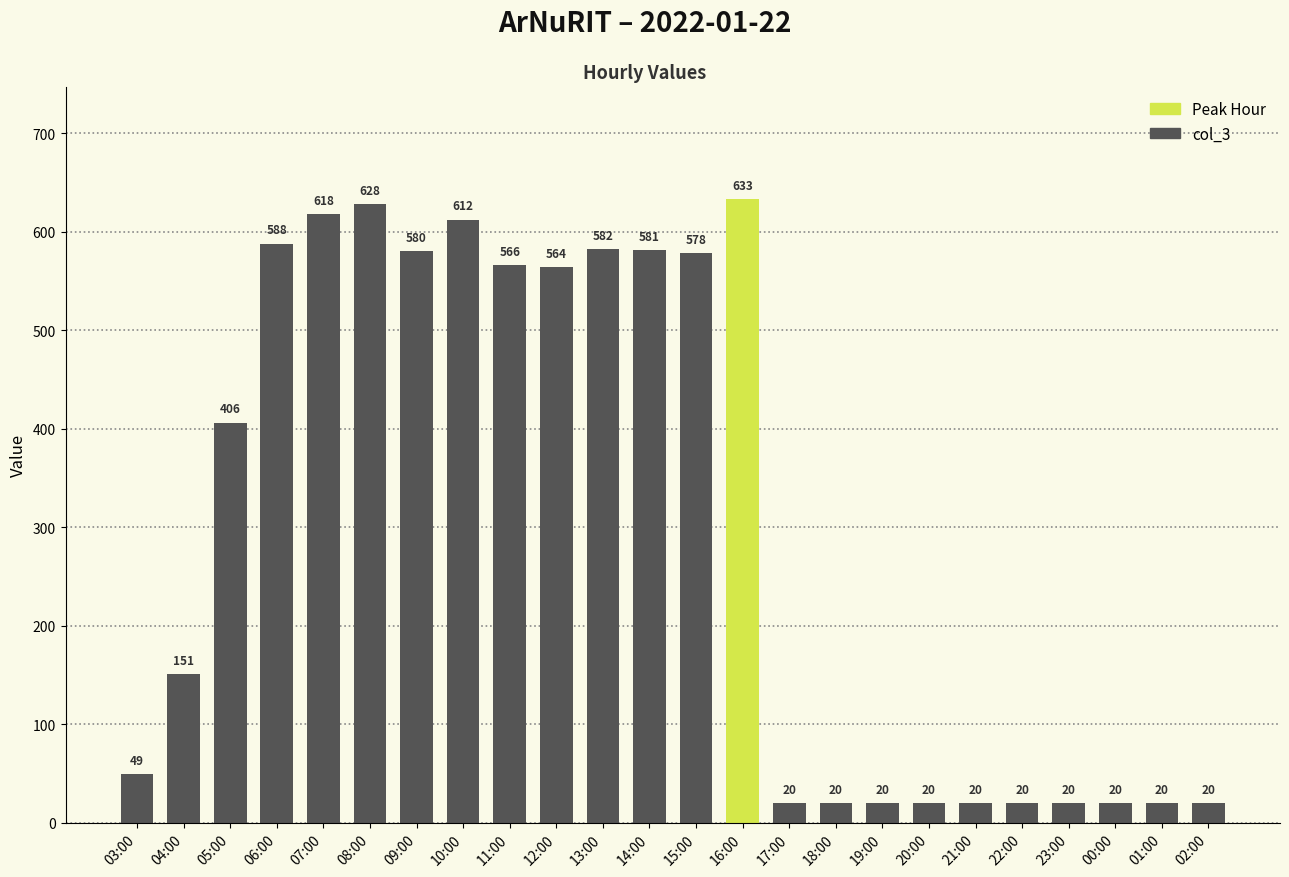

What is the ratio of the value at 06:00 to the value at 10:00?

1.0